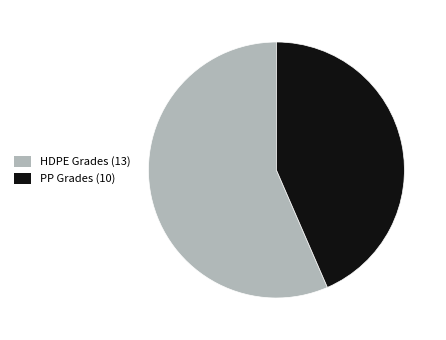

Which category has the biggest portion of the pie?

HDPE Grades (13)